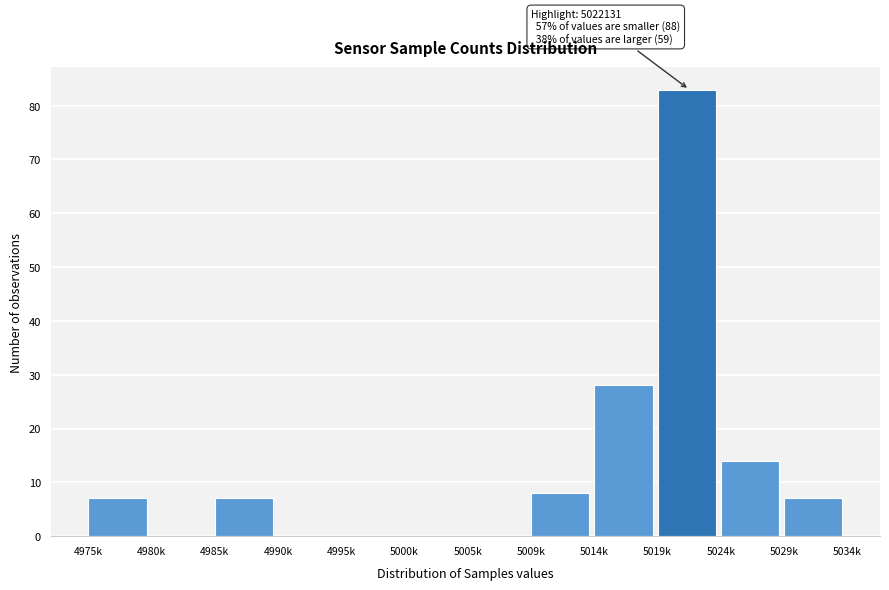

Reading right to left, transcribe all the data shown in this chart.

5029k=7	5024k=14	5019k=83	5014k=28	5009k=8	5005k=0	5000k=0	4995k=0	4990k=0	4985k=7	4980k=0	4975k=7